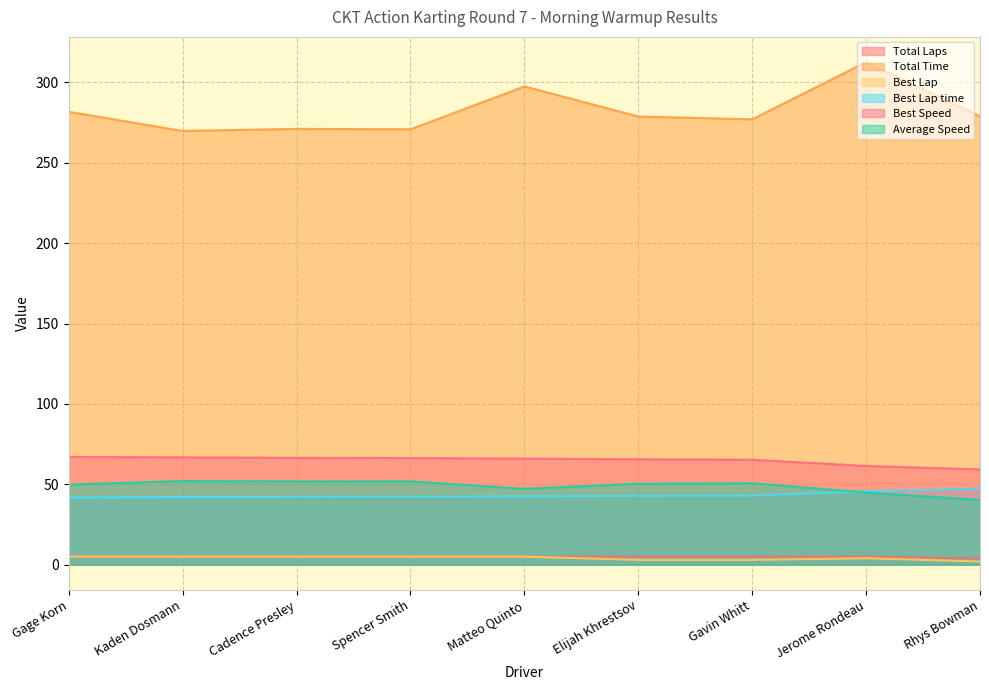

Where does the Average Speed series first go above 50?

Kaden Dosmann